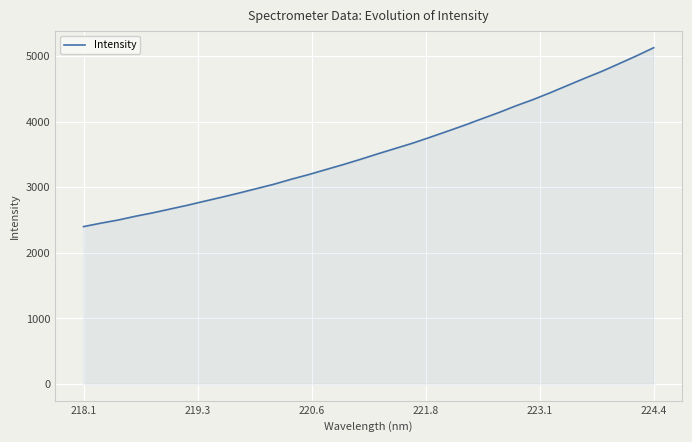

What is the difference between the maximum and minimum values?

2728.4